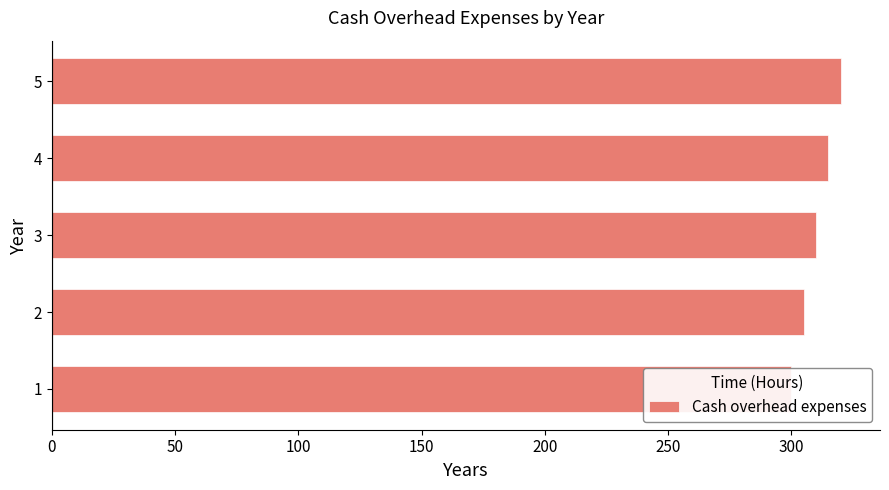

Are the bars horizontal?

Yes